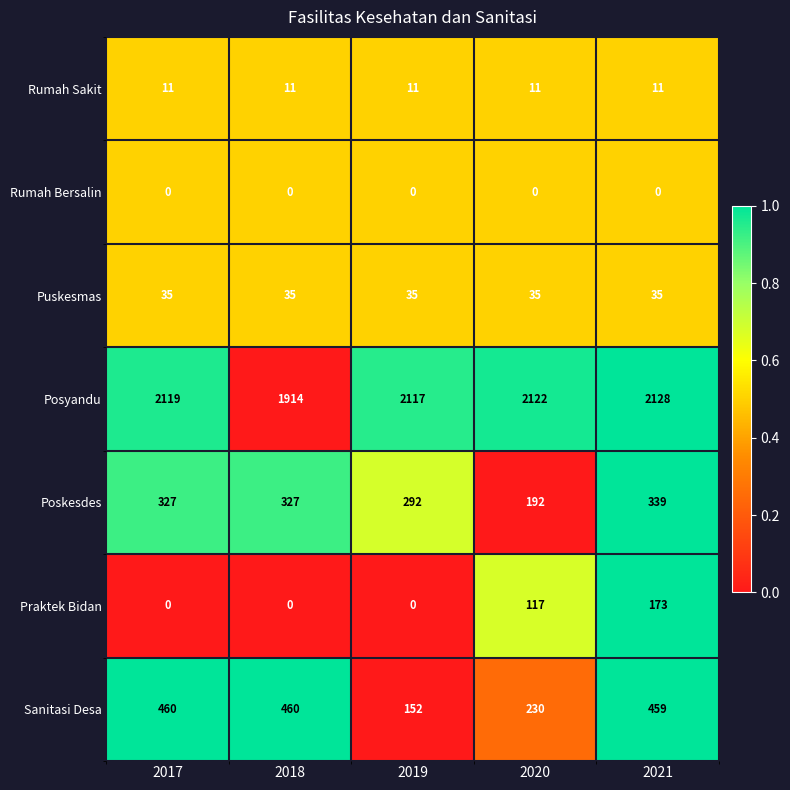

Which series has the widest spread of values?

Sanitasi Desa